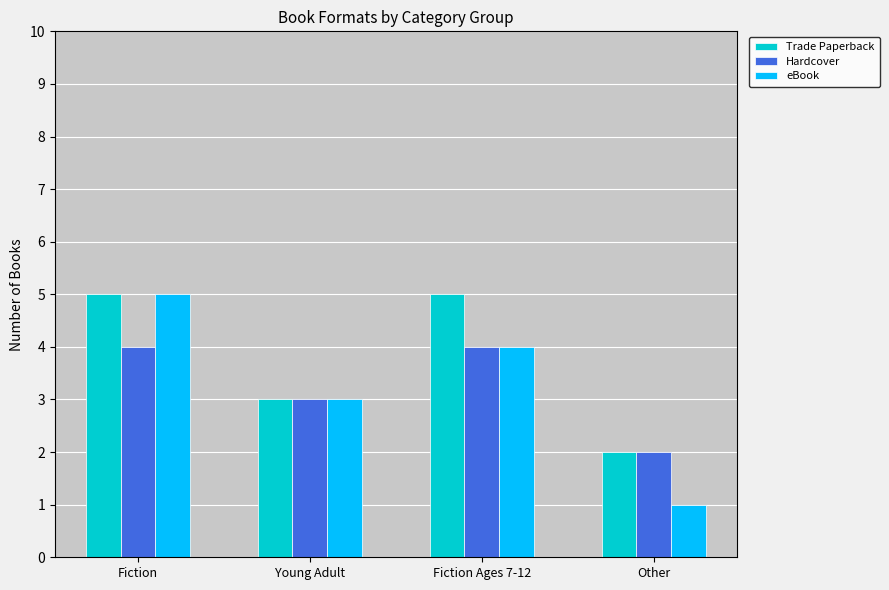

Is it true that eBook equals 4 at Young Adult?

False